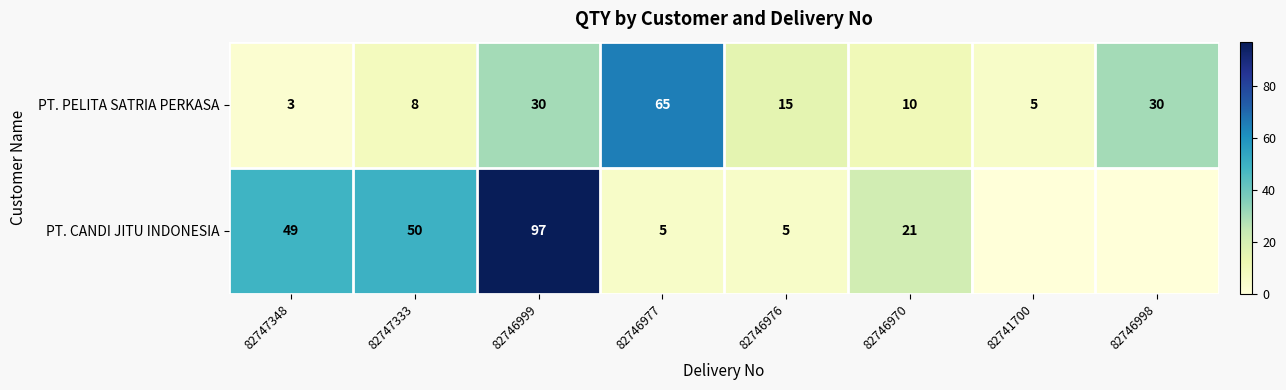

What is the difference between the PT. CANDI JITU INDONESIA values at 82746976 and 82747348?

44